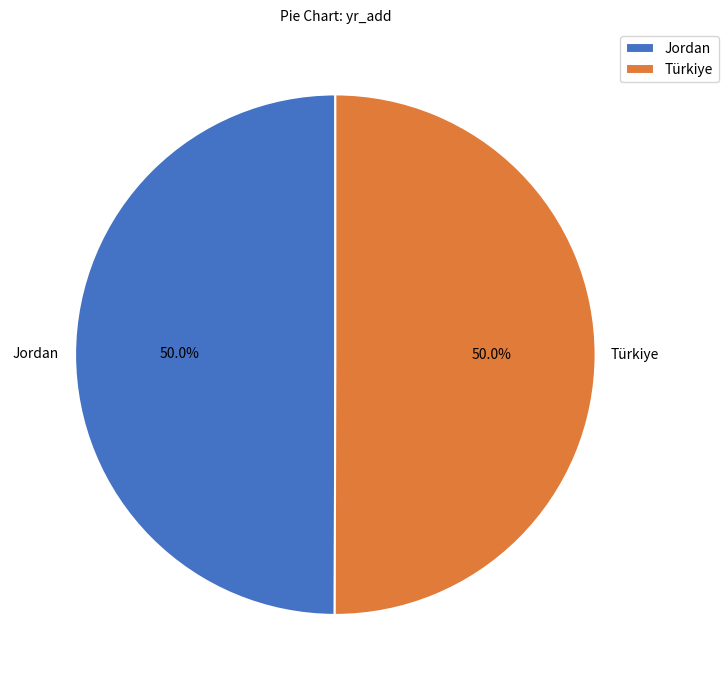

To the nearest percent, what is the combined percentage of Türkiye and Jordan?

100%